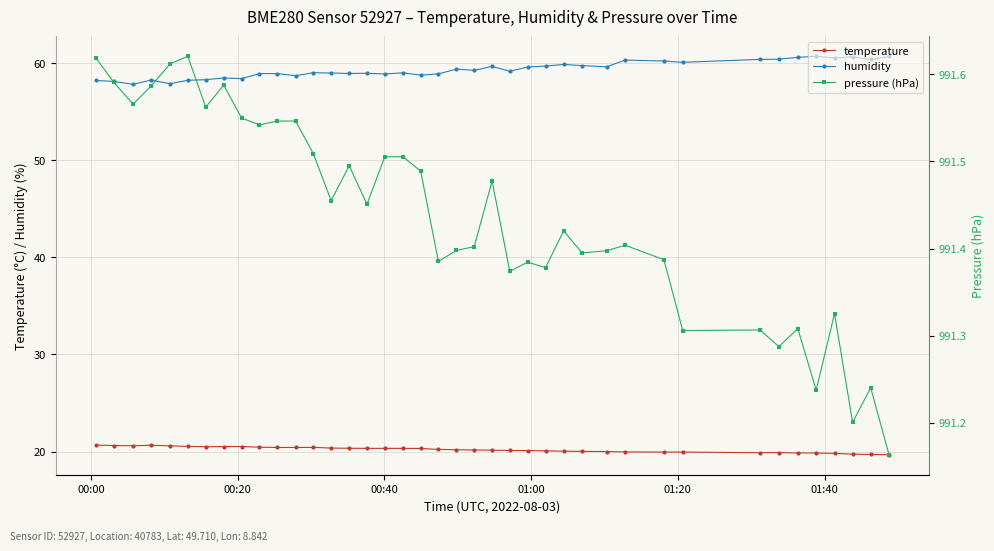

What is the value of the temperature point at the 29th from the left?

20.0